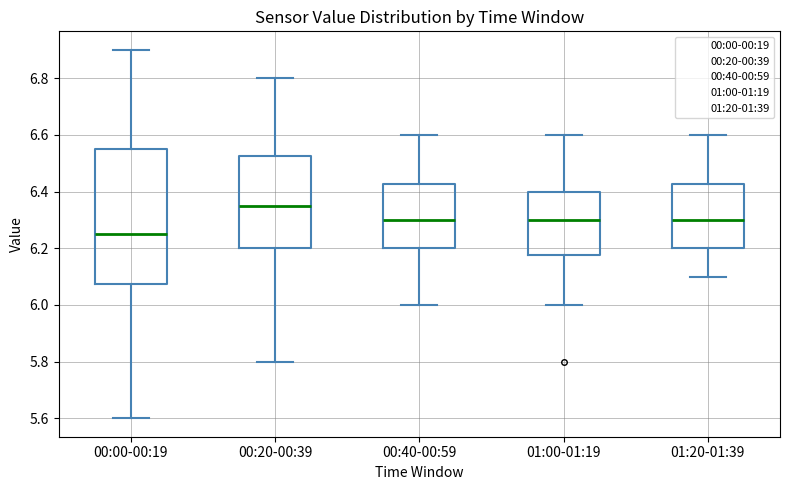

Reading left to right, transcribe this box plot: for each box, give where its median line is, the range the box spans, and where its two whiskers end, as read against the y-axis. The values are not printed on the chart, so give them approximately, as read against the axis.

00:00-00:19: median 6.26, box 6.08 to 6.56, whiskers 5.60 to 6.90
00:20-00:39: median 6.36, box 6.20 to 6.52, whiskers 5.80 to 6.80
00:40-00:59: median 6.30, box 6.20 to 6.42, whiskers 6.00 to 6.60
01:00-01:19: median 6.30, box 6.18 to 6.40, whiskers 6.00 to 6.60
01:20-01:39: median 6.30, box 6.20 to 6.42, whiskers 6.10 to 6.60